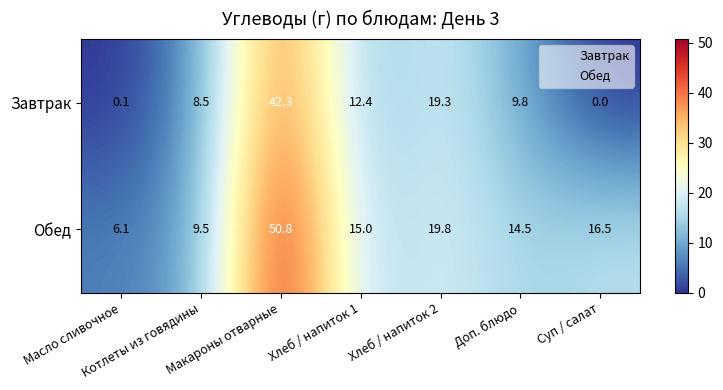

Between Макароны отварные and Доп. блюдо, which series saw the biggest shift?

Обед